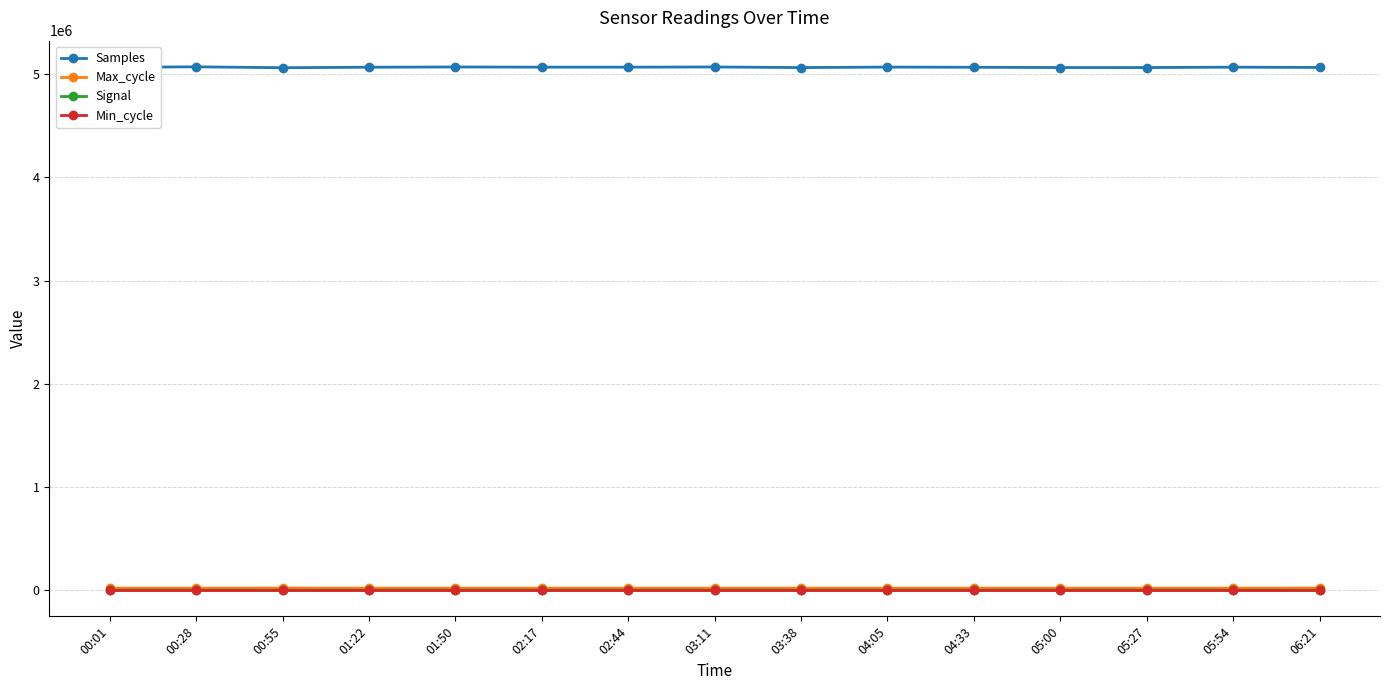

True or false: Samples and Min_cycle intersect in this chart.

False